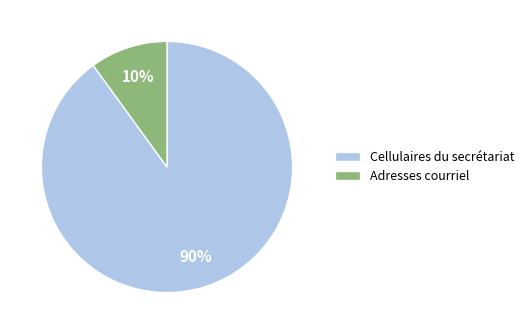

Between Adresses courriel and Cellulaires du secrétariat, which is larger?

Cellulaires du secrétariat